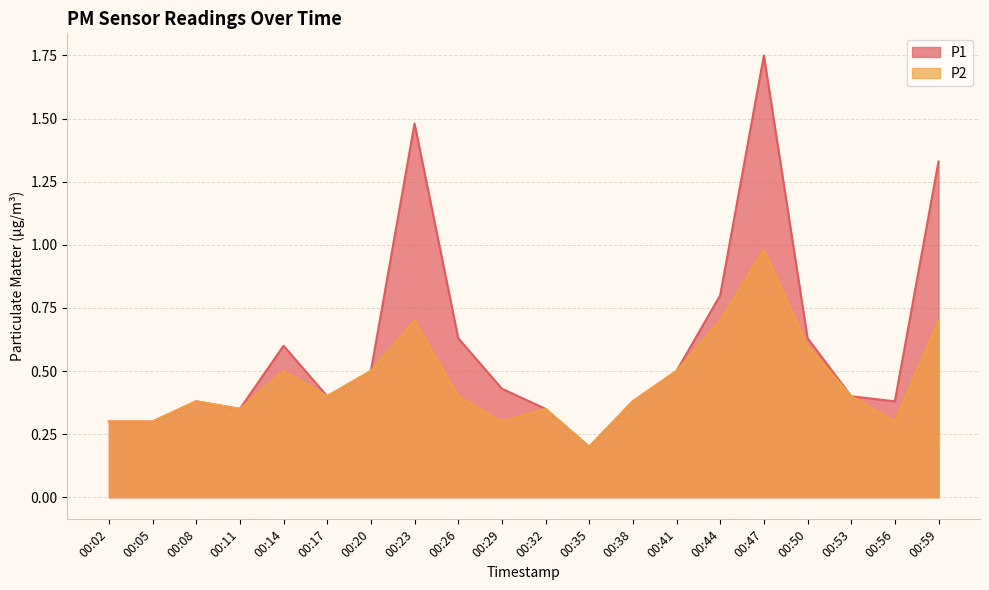

True or false: P2 and P1 intersect in this chart.

False